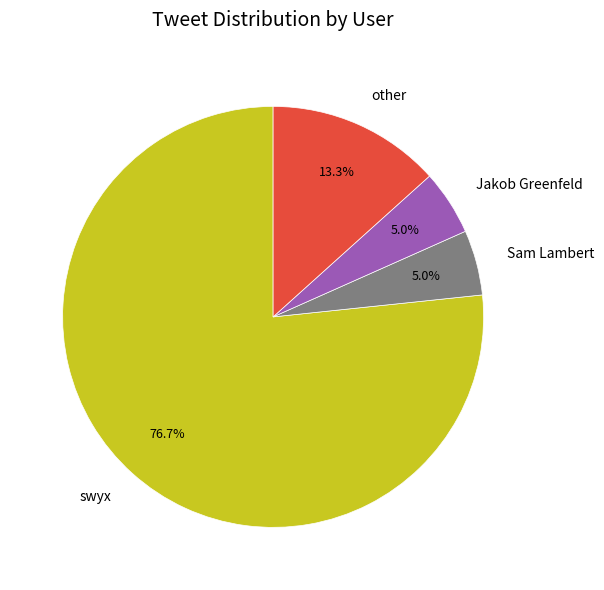

What is the majority slice?

swyx